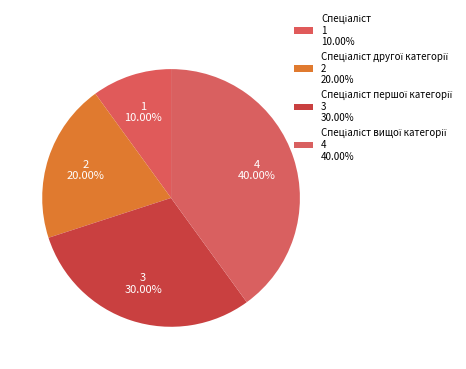

Count the number of slices in the pie.

4